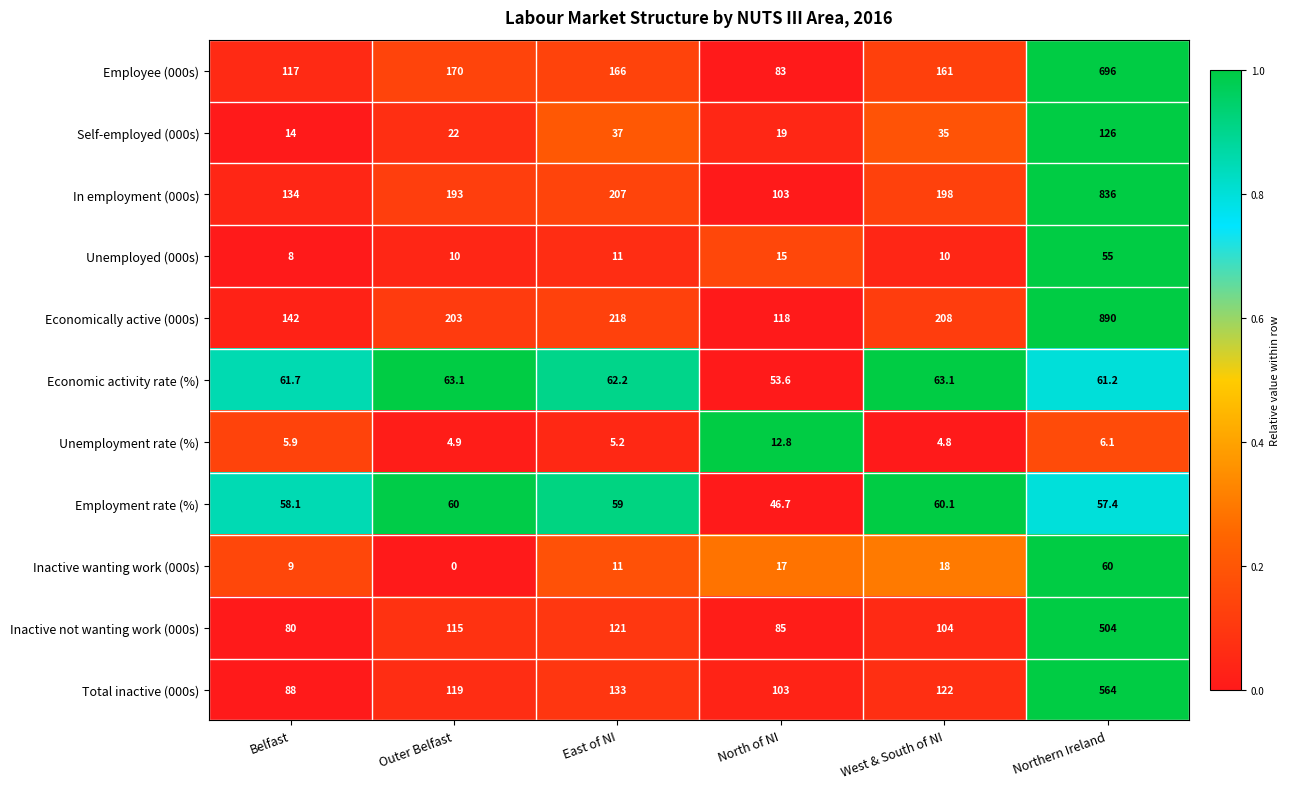

What is the sum of the Economically active (000s) values at Outer Belfast and East of NI?

421.0